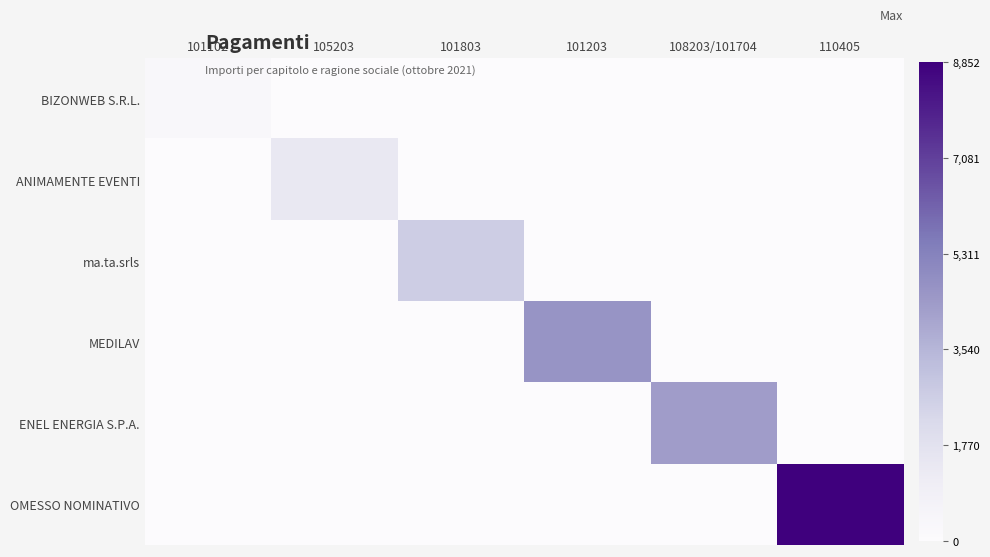

Which series has the widest spread of values?

OMESSO NOMINATIVO